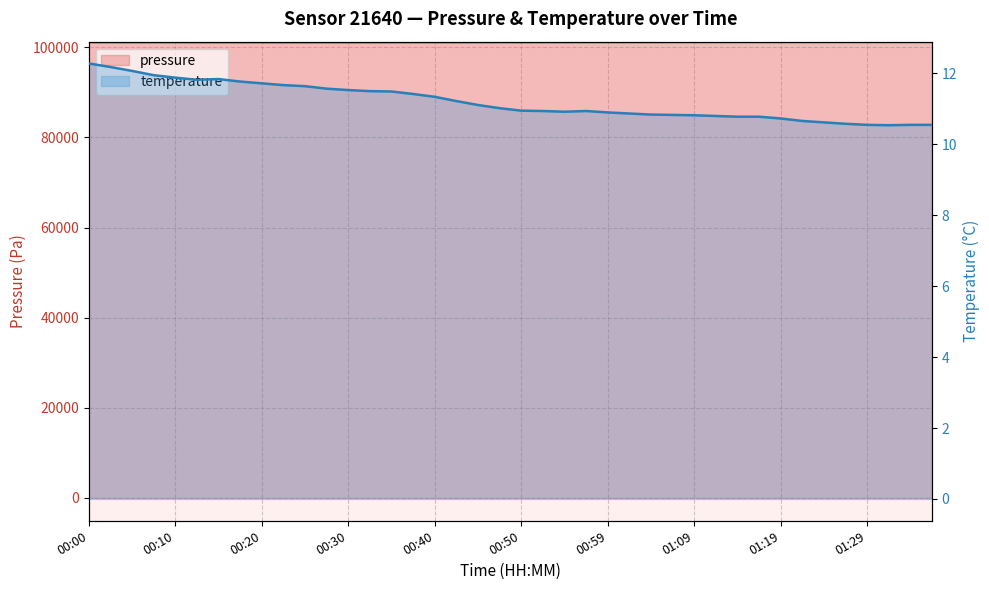

Reading left to right, extract all data points from this chart.

pressure: 101170.8	101172.5	101166.3	101167.3	101168.7	101156.1	101156.8	101152.0	101150.7	101143.2	101146.1	101148.3	101149.5	101152.4	101157.7	101163.4	101165.8	101166.8	101173.6	101176.9	101176.5	101176.7	101176.0	101184.5	101183.9	101189.4	101187.0	101193.2	101190.7	101196.0	101201.3	101195.3	101197.4	101199.6	101206.9	101207.2	101204.8	101201.4	101202.2	101204.8
temperature: 12.3	12.2	12.1	11.9	11.9	11.8	11.8	11.8	11.7	11.7	11.6	11.6	11.5	11.5	11.5	11.4	11.3	11.2	11.1	11.0	10.9	10.9	10.9	10.9	10.9	10.9	10.8	10.8	10.8	10.8	10.8	10.8	10.7	10.7	10.6	10.6	10.5	10.5	10.5	10.5